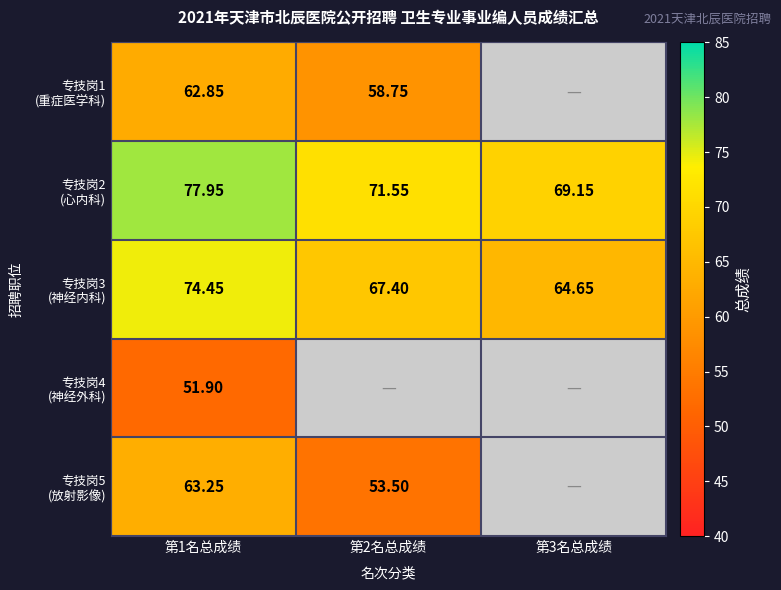

What is the spread (max minus min) of values at 第2名总成绩?

18.0